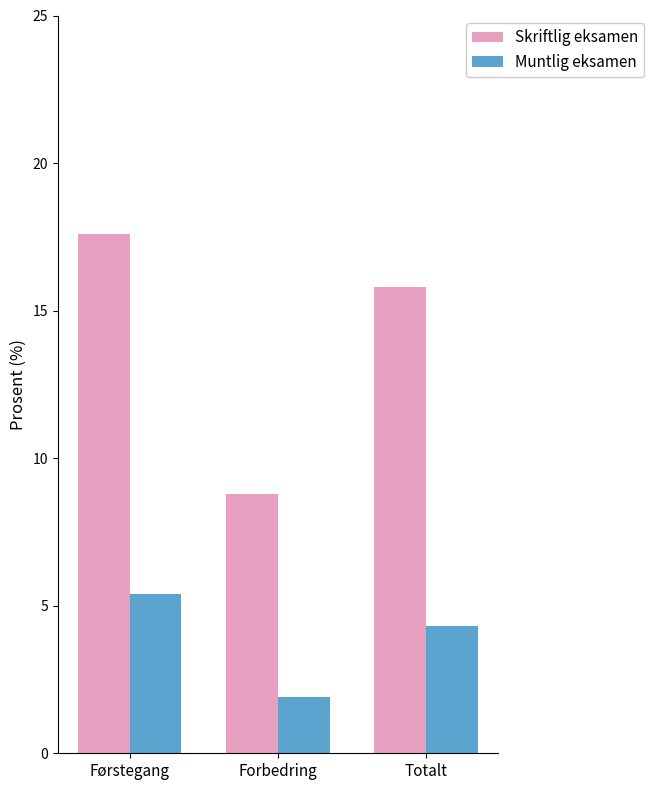

Reading left to right, what are all the values shown in this chart?

Skriftlig eksamen: 17.6	8.8	15.8
Muntlig eksamen: 5.4	1.9	4.3